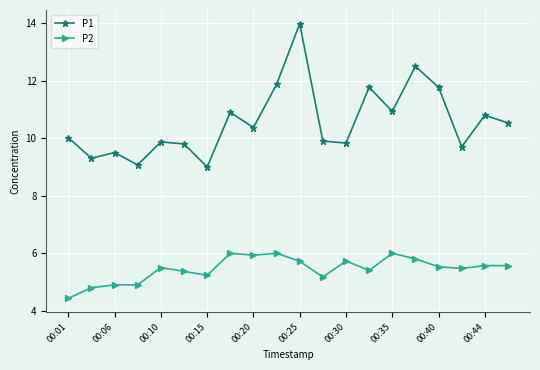

How many categories are shown in the chart?

20